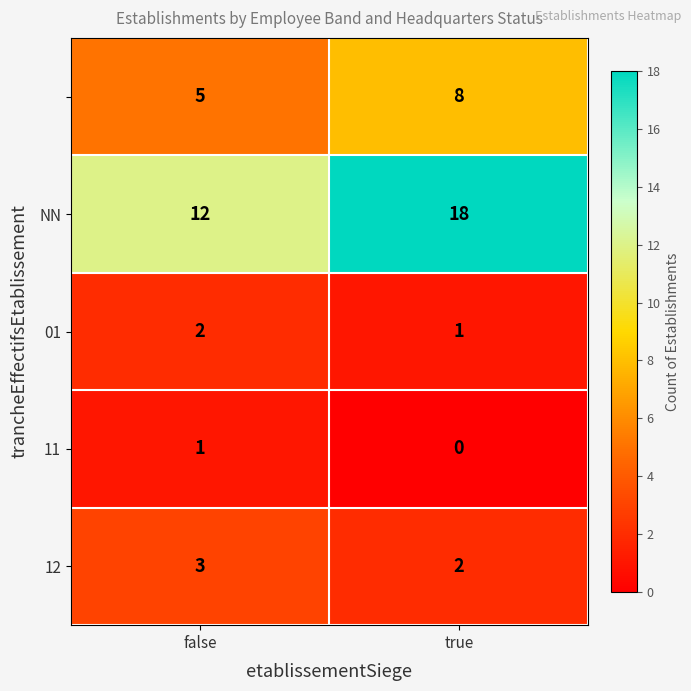

What is the maximum value shown in the chart?

18